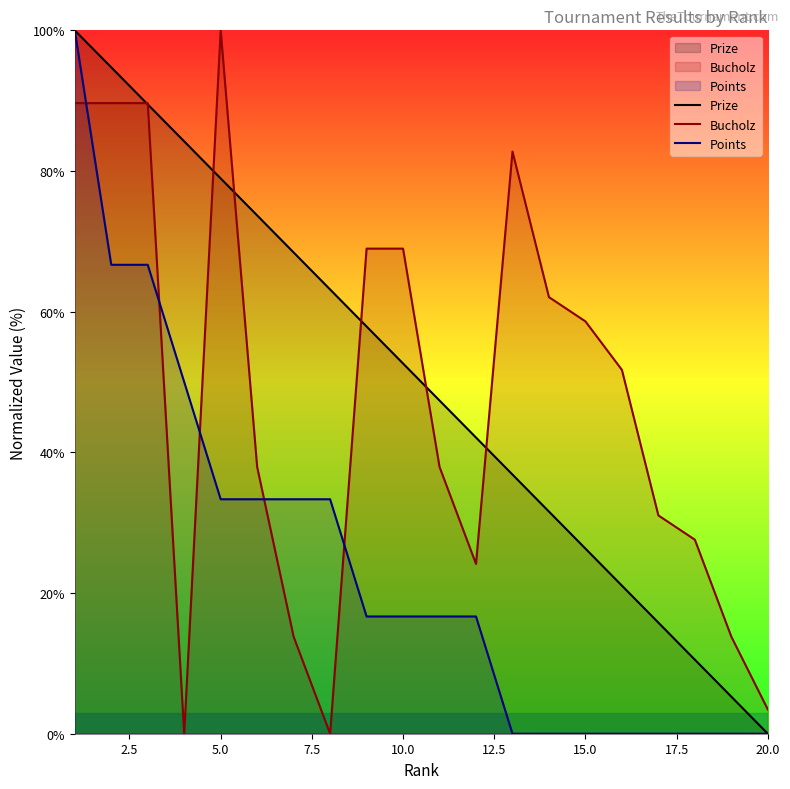

At how many categories does at least one series exceed 63?

11